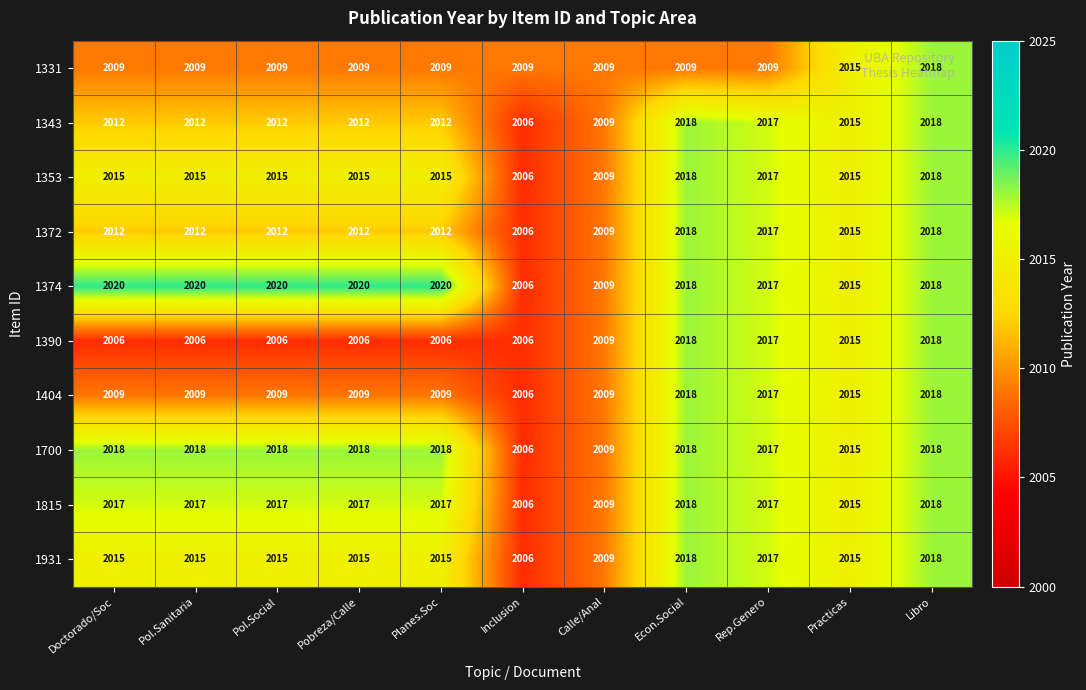

What is the smallest value displayed?

2006